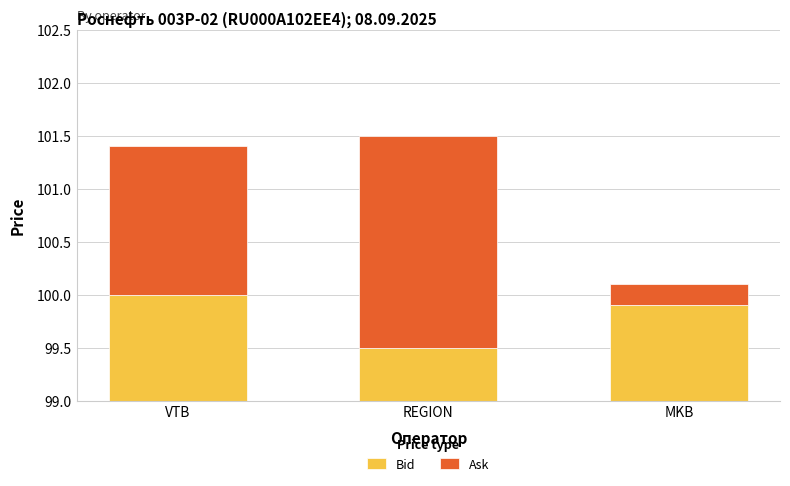

What is the value of the Ask bar at the 2nd from the left?

2.0